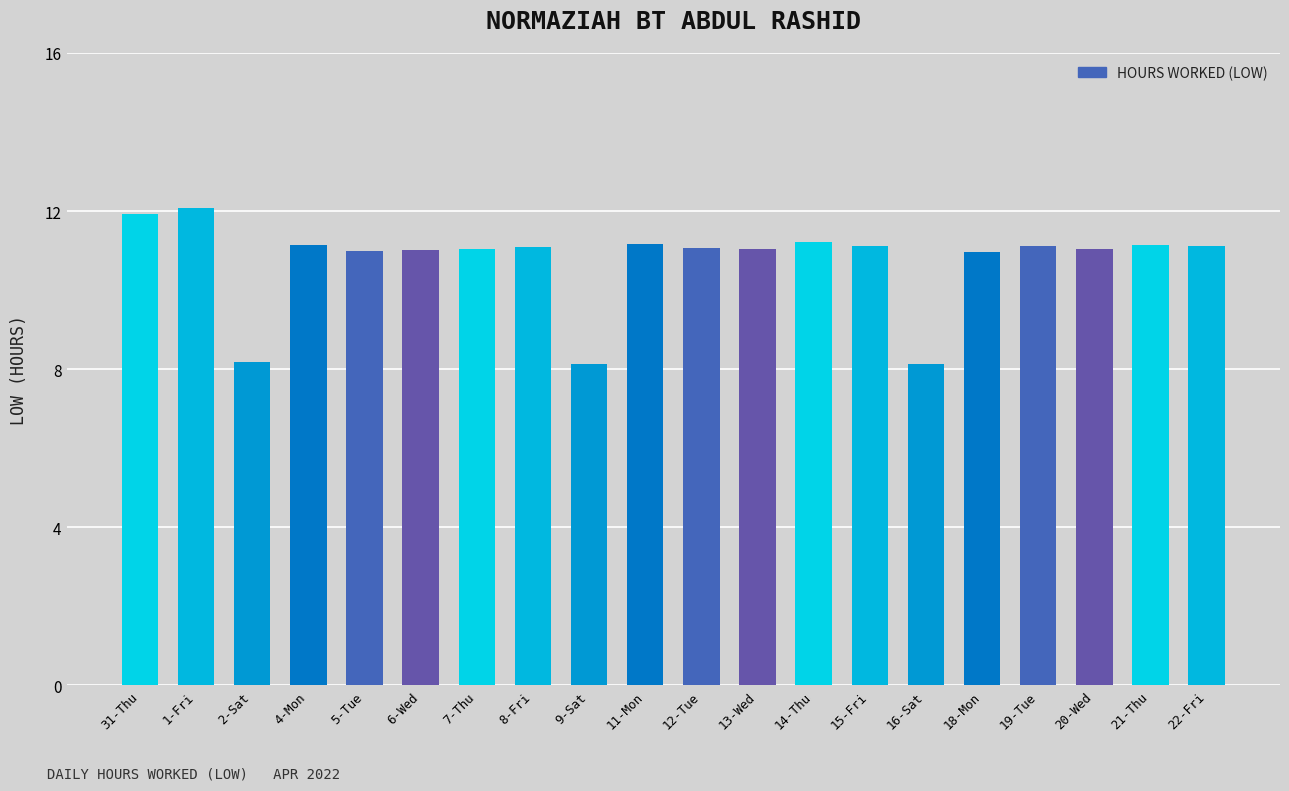

True or false: the data shows 6.2 at 8-Fri.

False